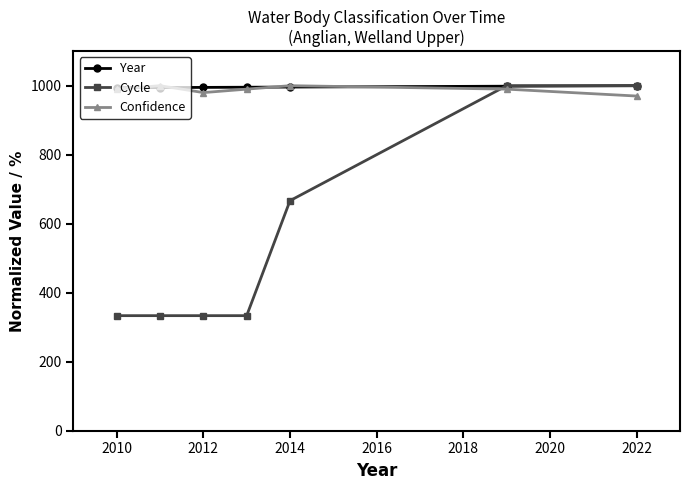

How many data points does each series have?

7